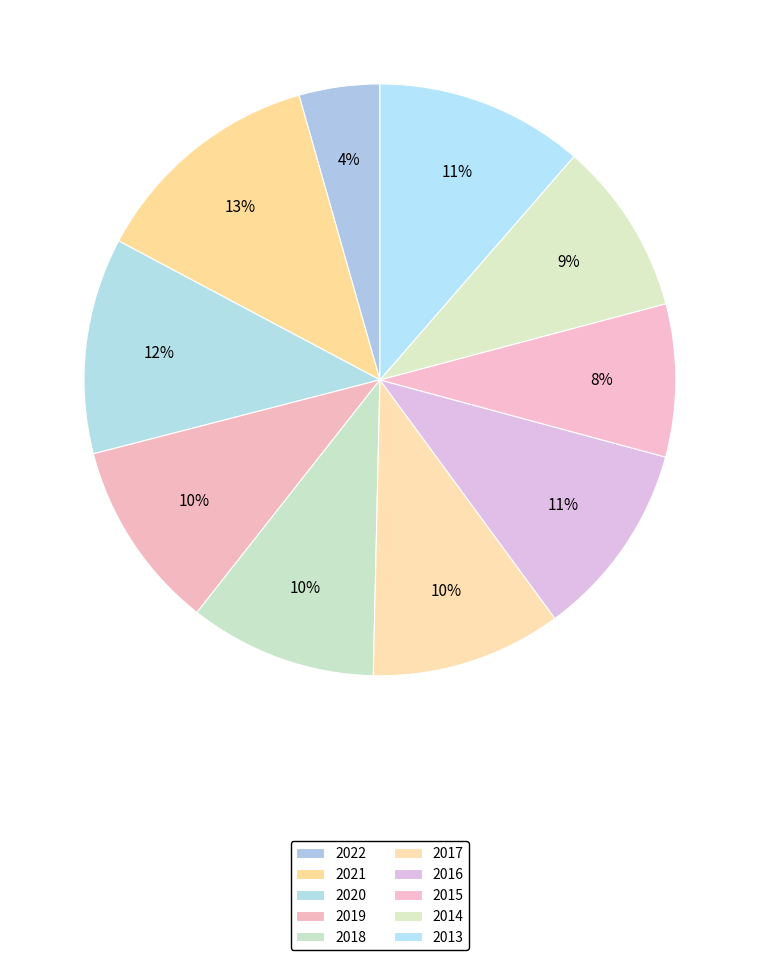

Which slice is the largest?

2021